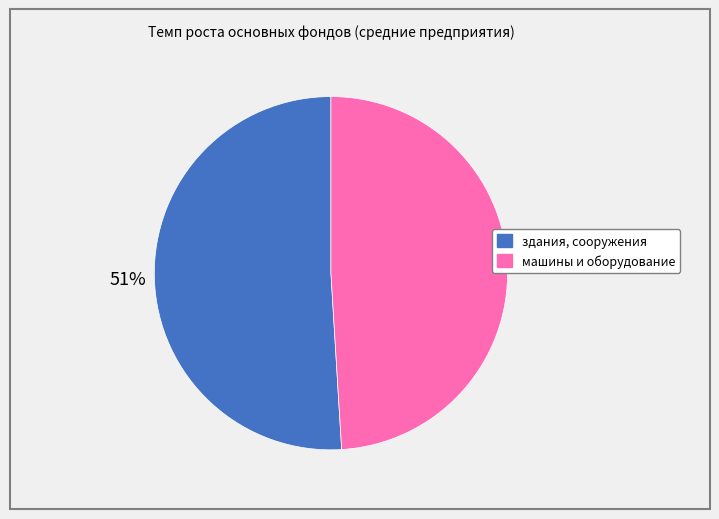

Rank the categories by value from lowest to highest.

машины и оборудование, здания, сооружения